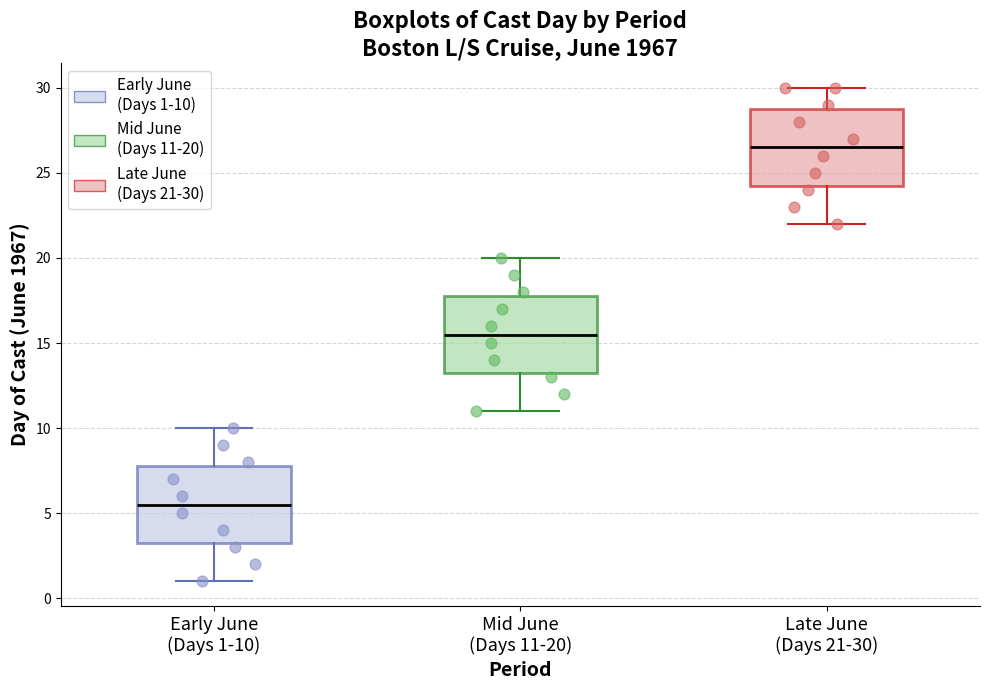

Reading left to right, transcribe this box plot: for each box, give where its median line is, the range the box spans, and where its two whiskers end, as read against the y-axis. The values are not printed on the chart, so give them approximately, as read against the axis.

Early June (Days 1-10): median 5.5, box 3.5 to 8.0, whiskers 1.0 to 10.0
Mid June (Days 11-20): median 15.5, box 13.5 to 18.0, whiskers 11.0 to 20.0
Late June (Days 21-30): median 26.5, box 24.5 to 29.0, whiskers 22.0 to 30.0